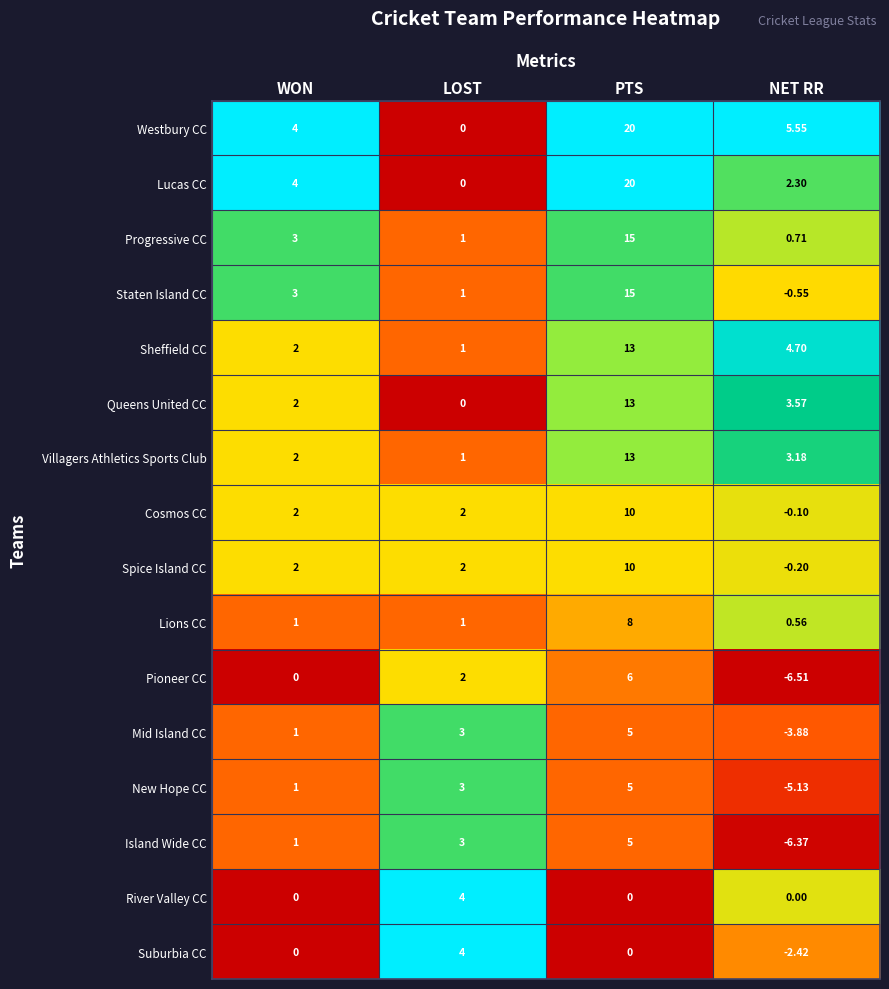

Rank the categories by Sheffield CC value from highest to lowest.

PTS, NET RR, WON, LOST